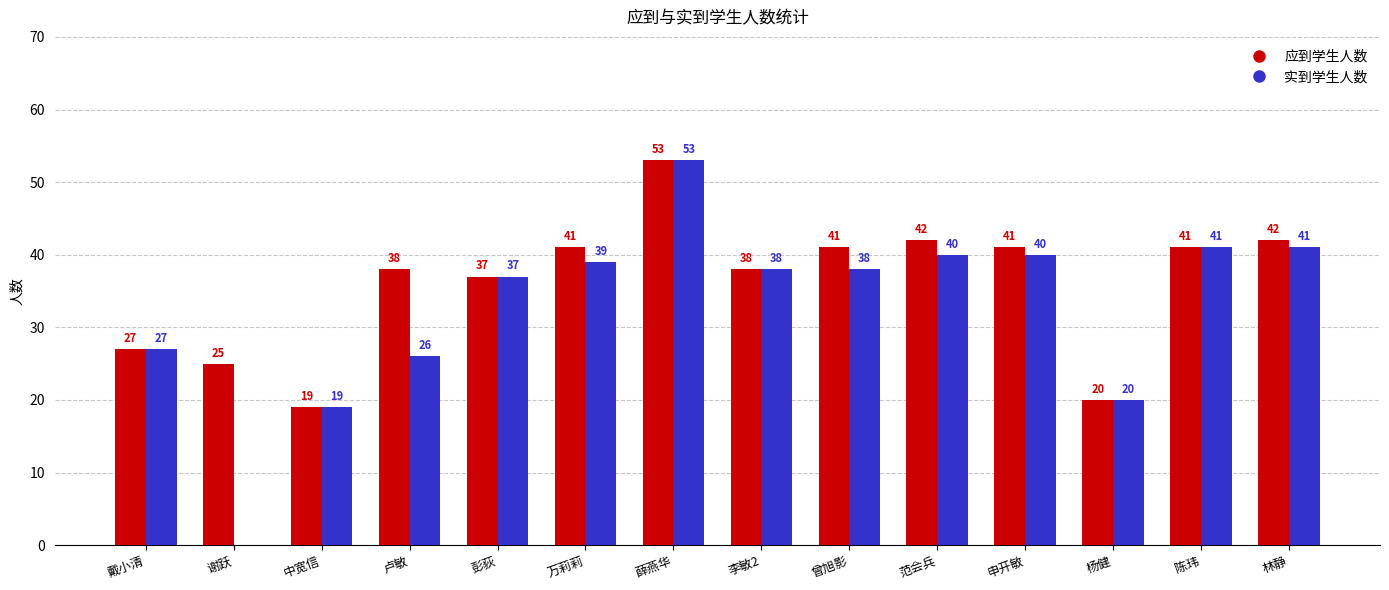

What is the total value across all series at 范会兵?

82